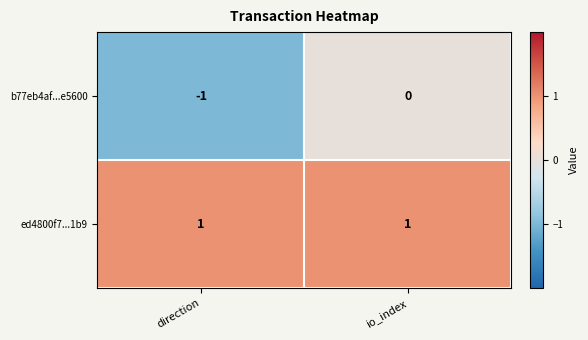

Reading left to right, transcribe all the data shown in this chart.

b77eb4af...e5600: -1	0
ed4800f7...1b9: 1	1